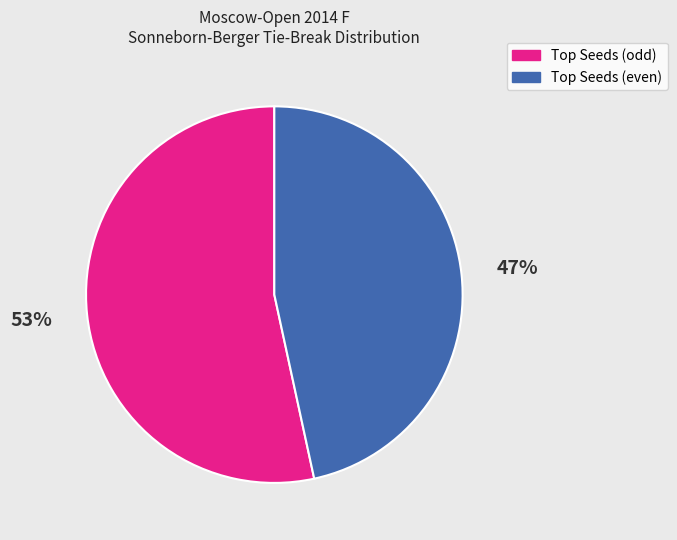

To the nearest percent, what is the average slice percentage?

50%